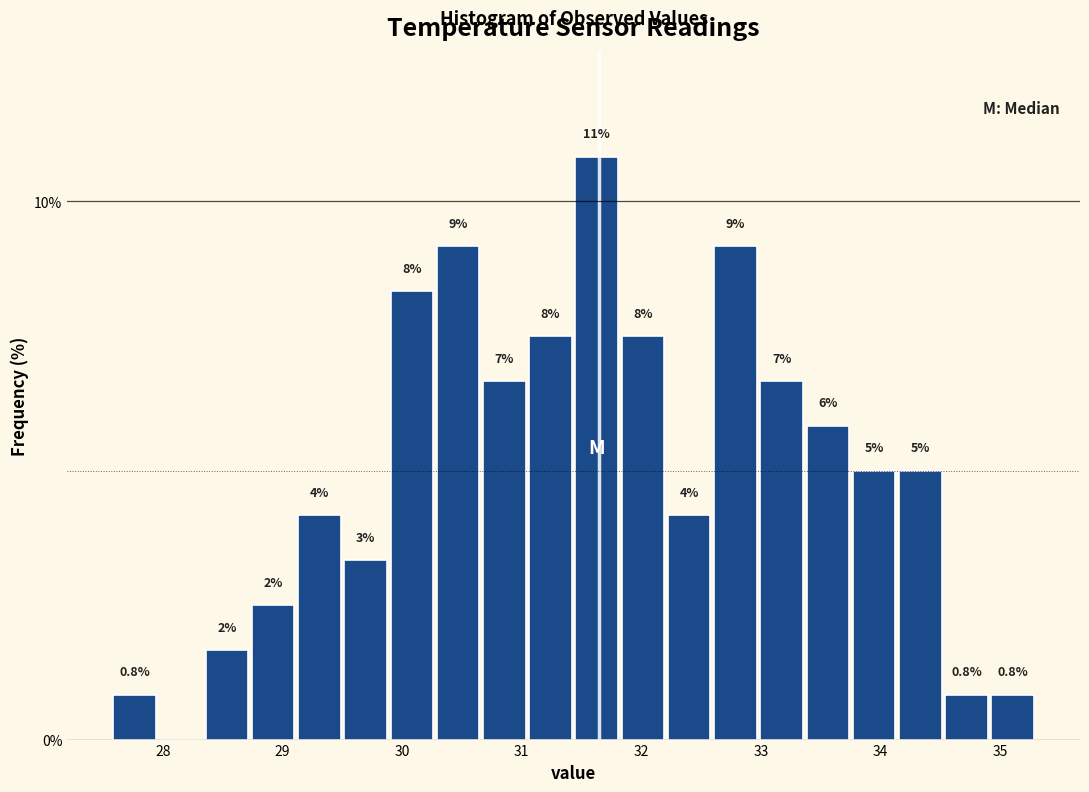

Read against the x-axis, roughly where is the centre of the tallest bar?

31.6